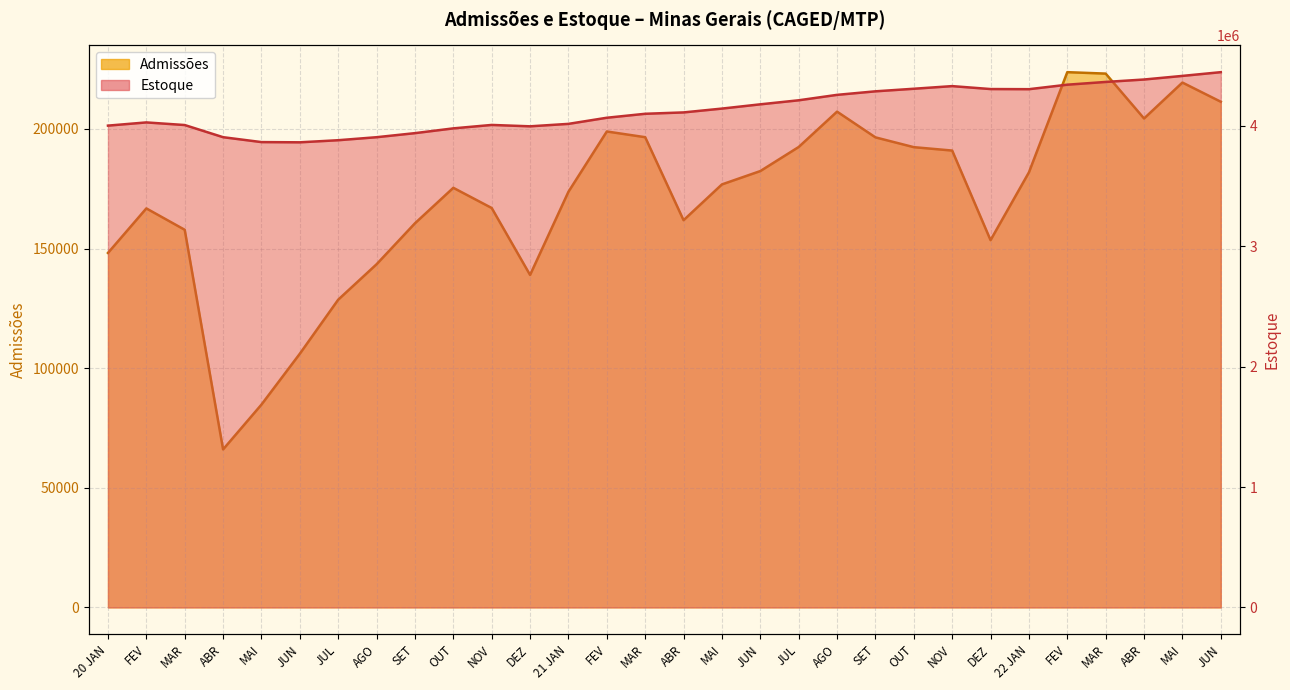

What is the difference between the maximum and minimum values in the Admissões series?

157689